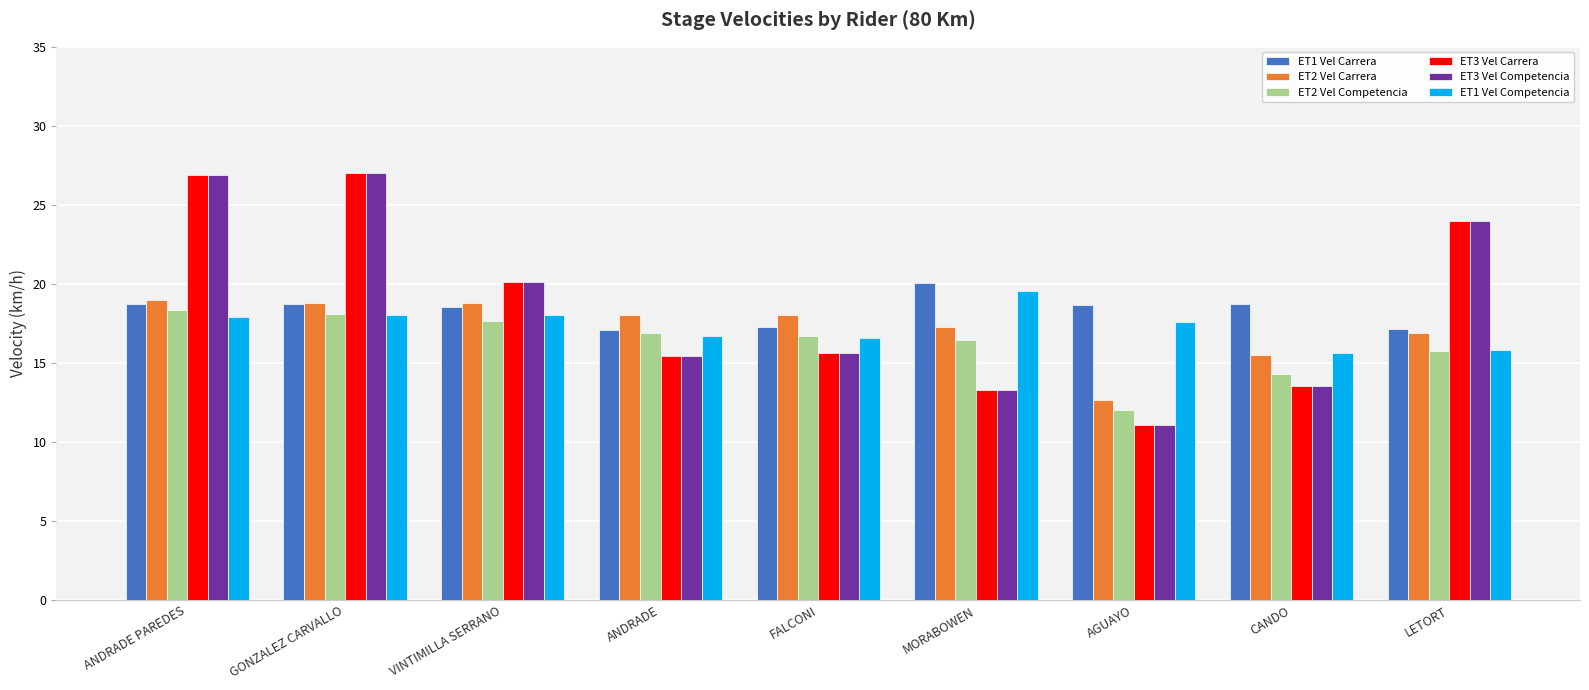

What is the spread (max minus min) of values at ANDRADE PAREDES?

9.0